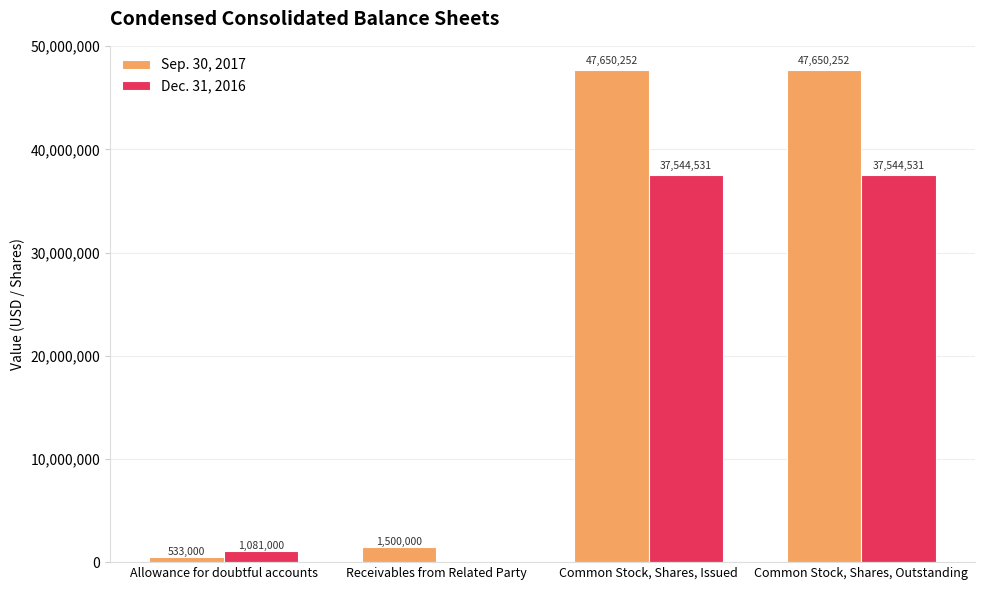

What is the total value across all series at Receivables from Related Party?

1500000